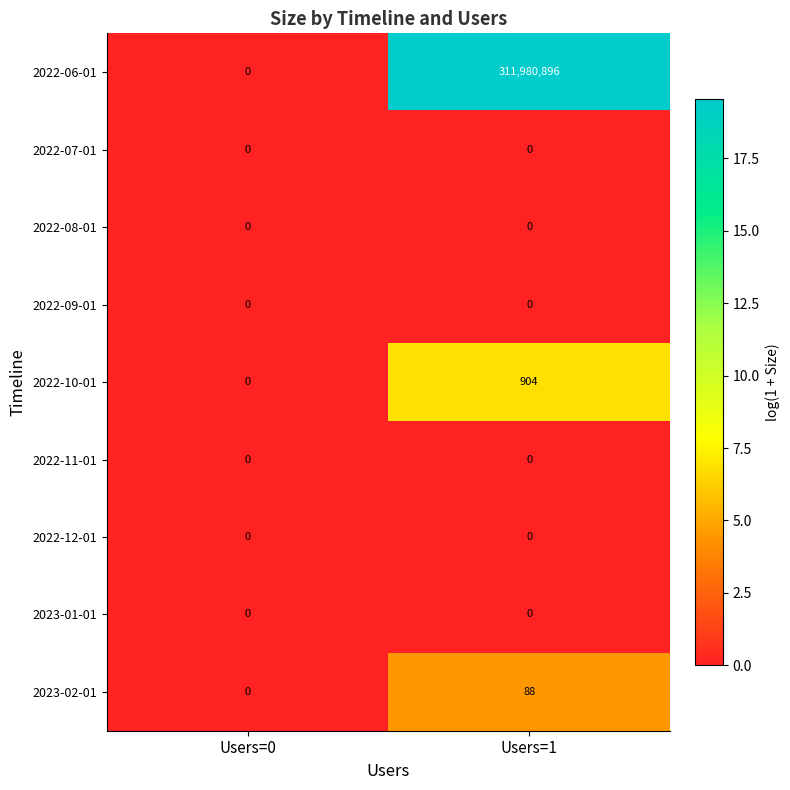

At which label does 2023-02-01 reach its peak?

Users=1